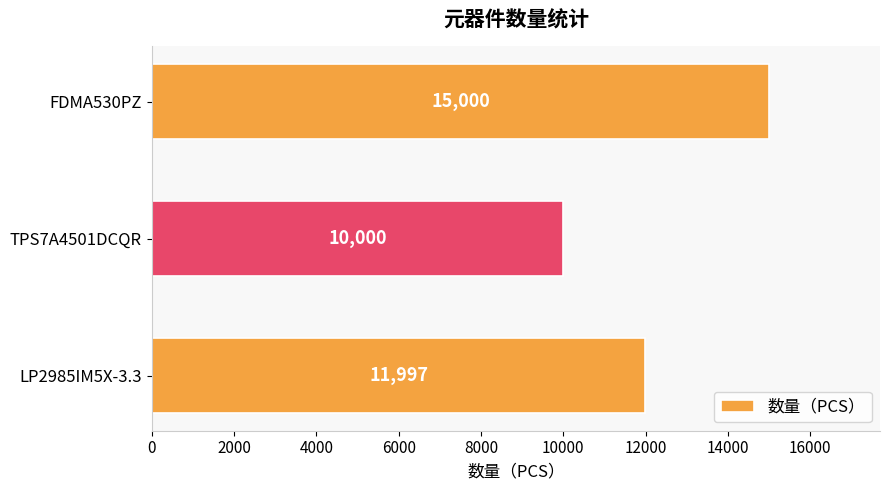

What is the greatest value displayed?

15000